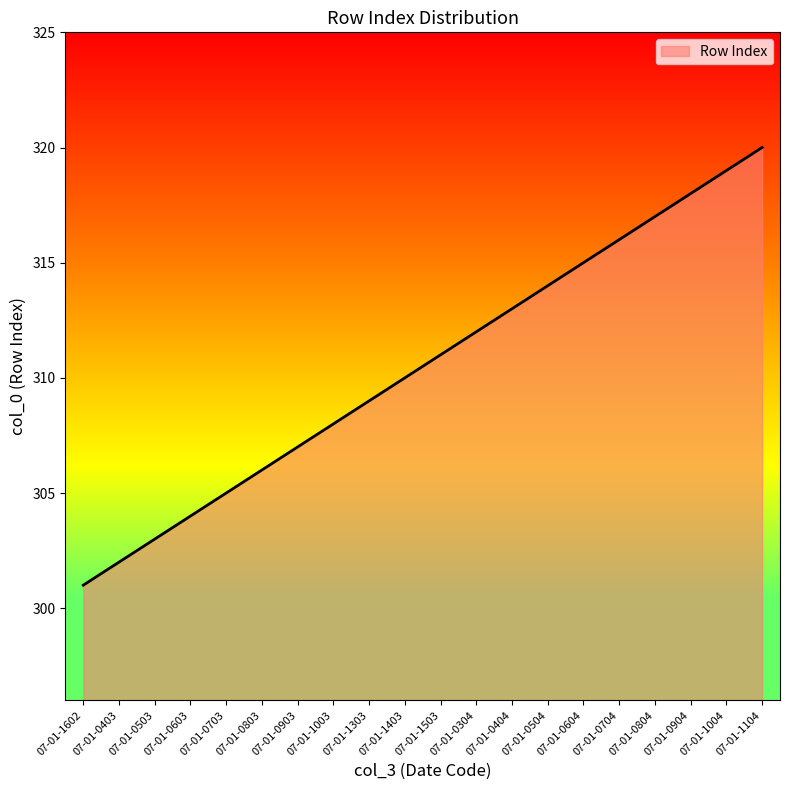

Is it true that the value at 07-01-0404 is 313?

True